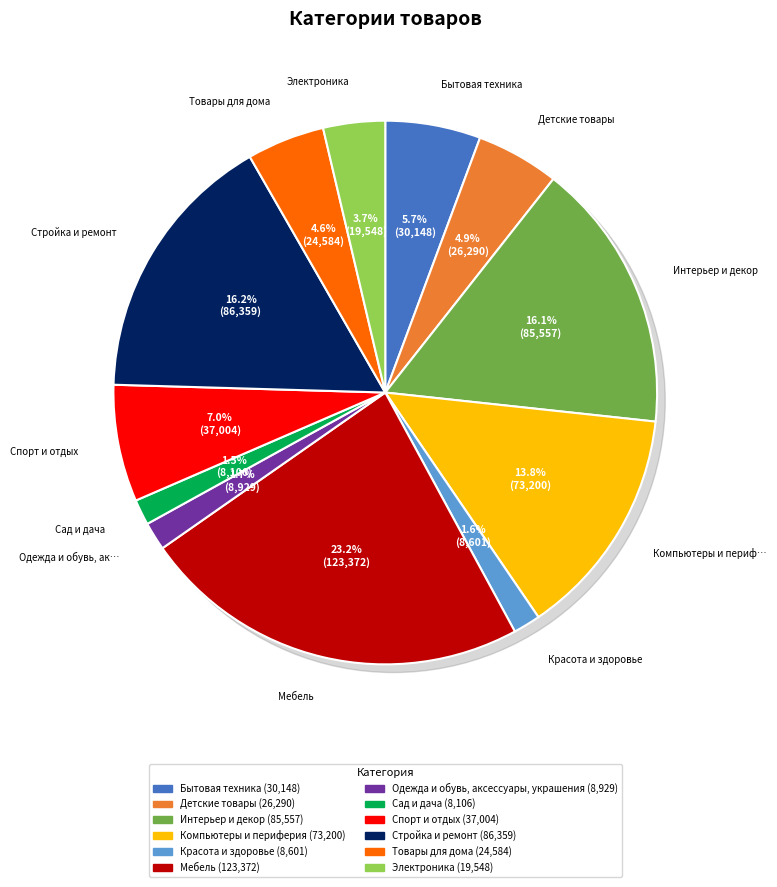

Count the number of slices in the pie.

12